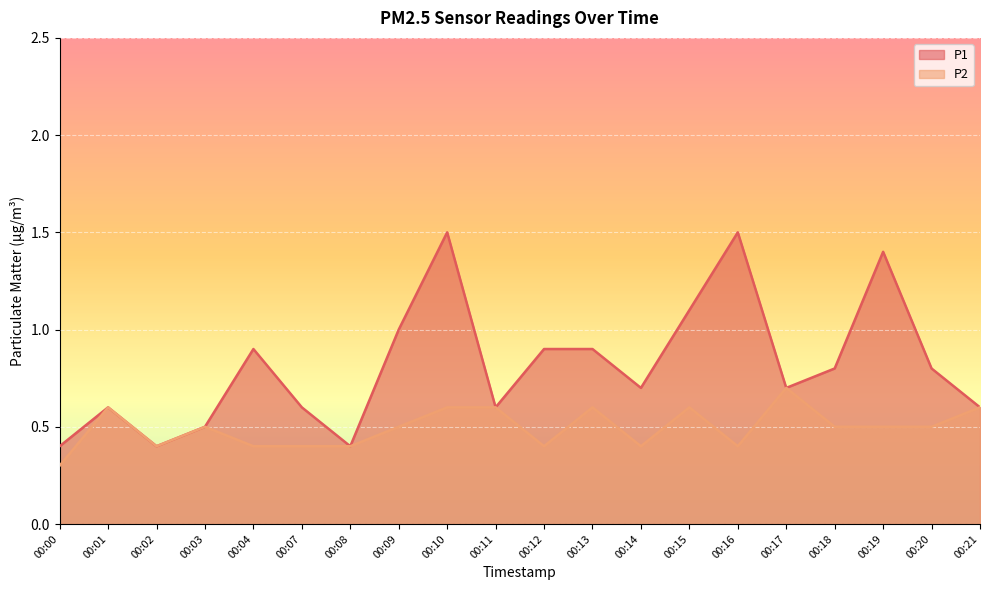

Reading right to left, extract all data points from this chart.

P1: 0.6	0.8	1.4	0.8	0.7	1.5	1.1	0.7	0.9	0.9	0.6	1.5	1.0	0.4	0.6	0.9	0.5	0.4	0.6	0.4
P2: 0.6	0.5	0.5	0.5	0.7	0.4	0.6	0.4	0.6	0.4	0.6	0.6	0.5	0.4	0.4	0.4	0.5	0.4	0.6	0.3